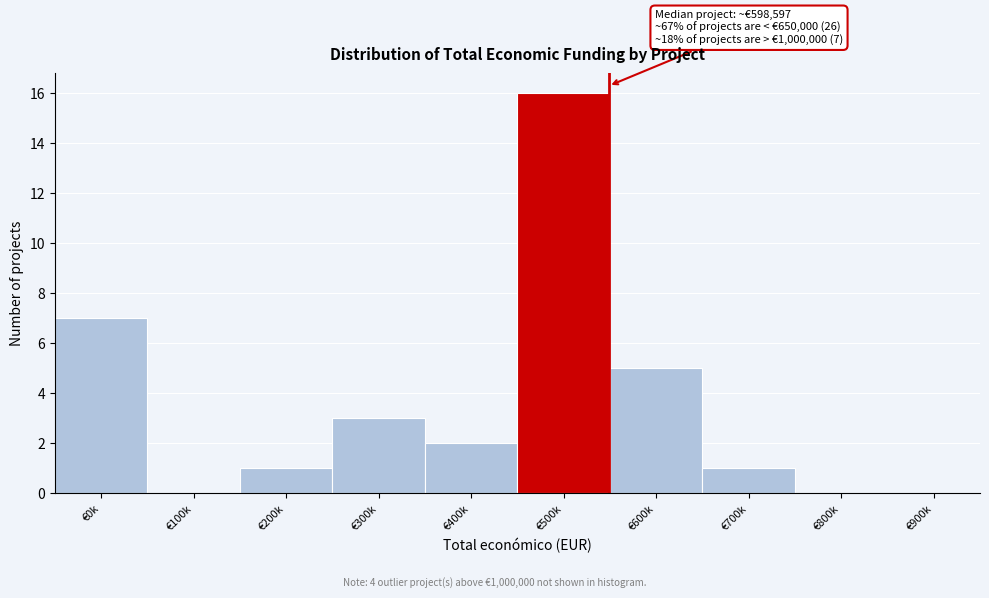

Reading right to left, transcribe all the data shown in this chart.

€900k=0	€800k=0	€700k=1	€600k=5	€500k=16	€400k=2	€300k=3	€200k=1	€100k=0	€0k=7